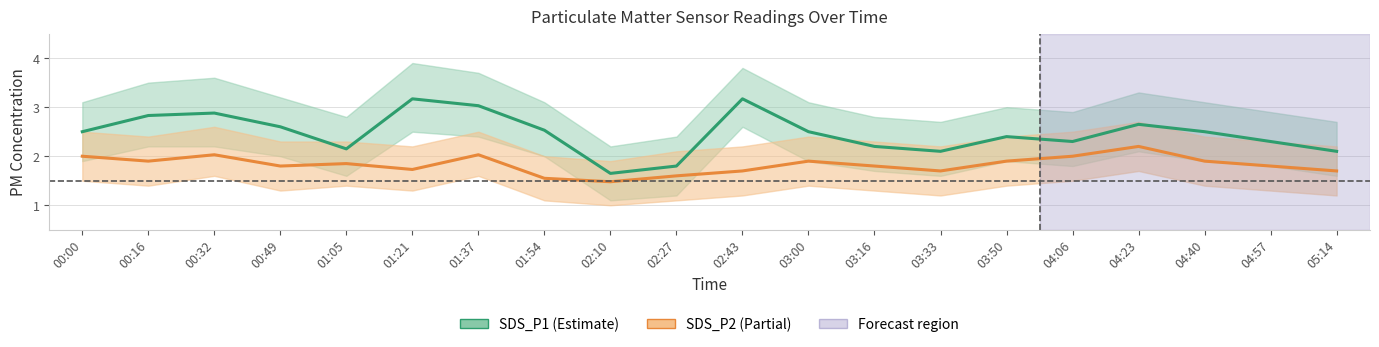

Reading left to right, extract all data points from this chart.

SDS_P1: 2.5	2.8	2.9	2.6	2.1	3.2	3.0	2.5	1.6	1.8	3.2	2.5	2.2	2.1	2.4	2.3	2.6	2.5	2.3	2.1
SDS_P2: 2.0	1.9	2.0	1.8	1.9	1.7	2.0	1.6	1.5	1.6	1.7	1.9	1.8	1.7	1.9	2.0	2.2	1.9	1.8	1.7